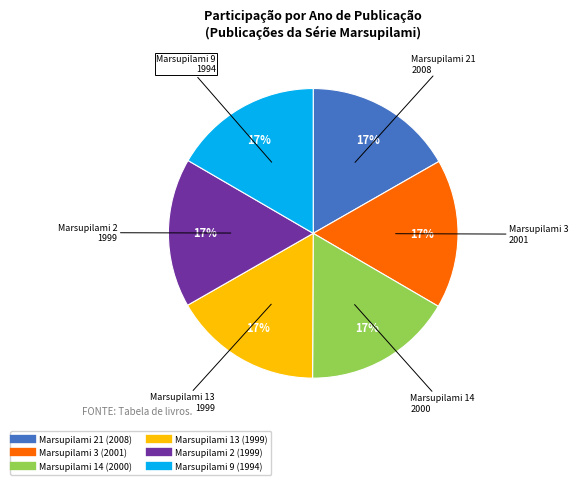

Is there any slice that represents more than half of the pie?

No